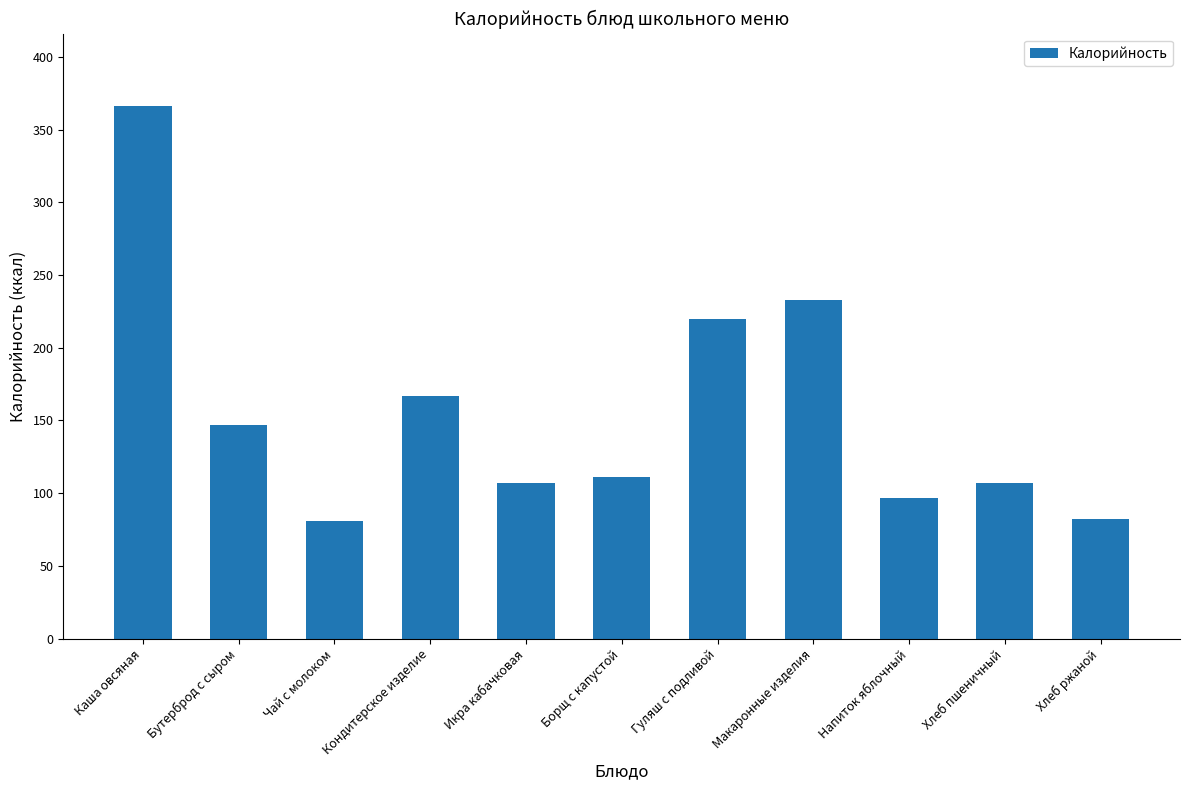

How many values are below 111?

5